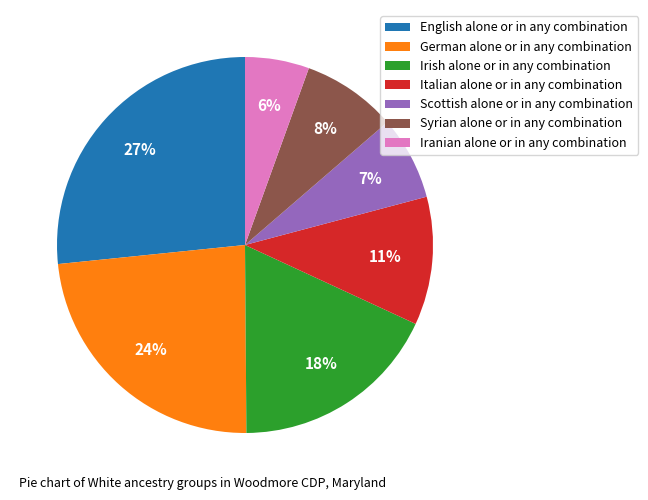

What is the largest slice in the pie chart?

English alone or in any combination